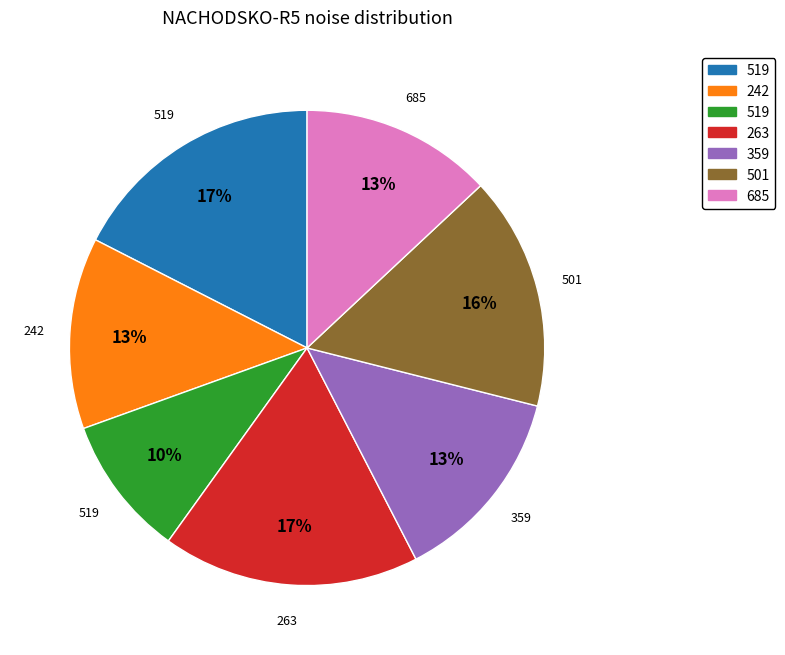

To the nearest percent, what is the average slice percentage?

14%